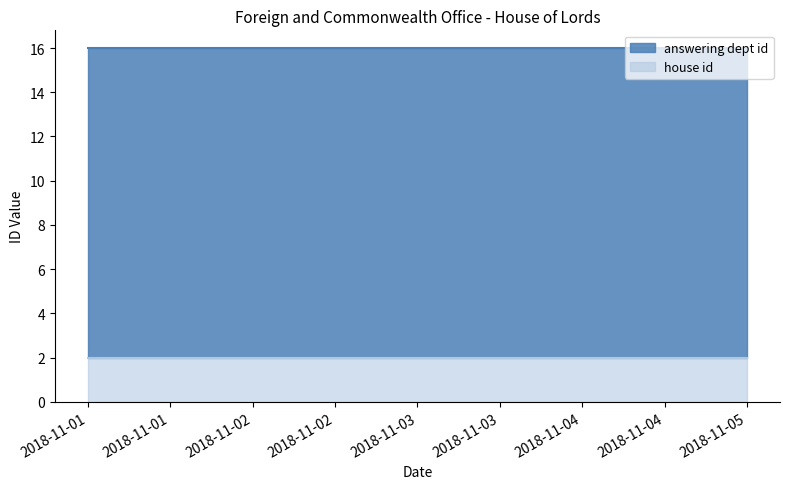

What is the sum of the house id values at 2018-11-01 and 2018-11-05?

4